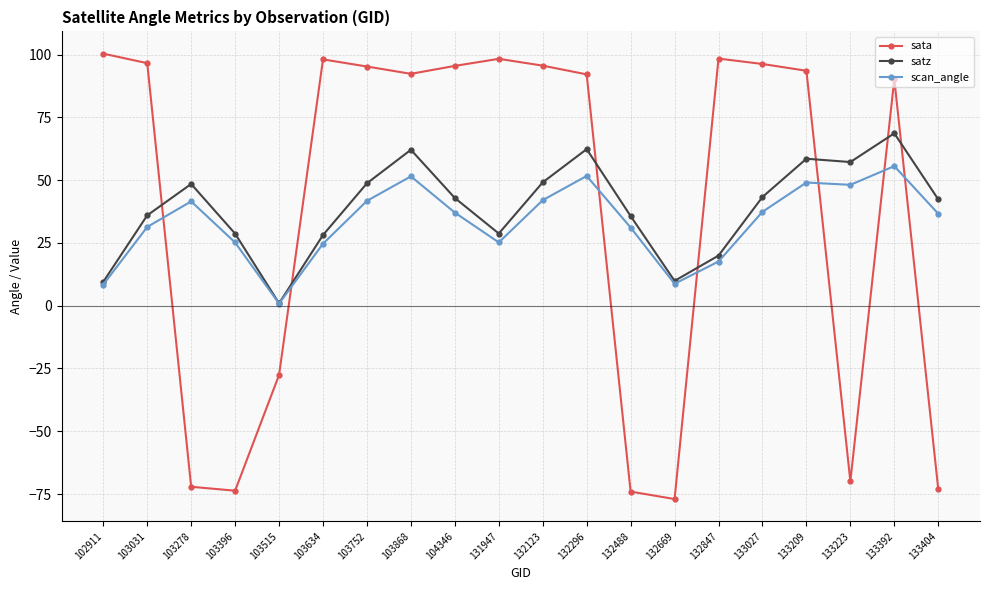

What is the total value across all series at 133392?

214.5